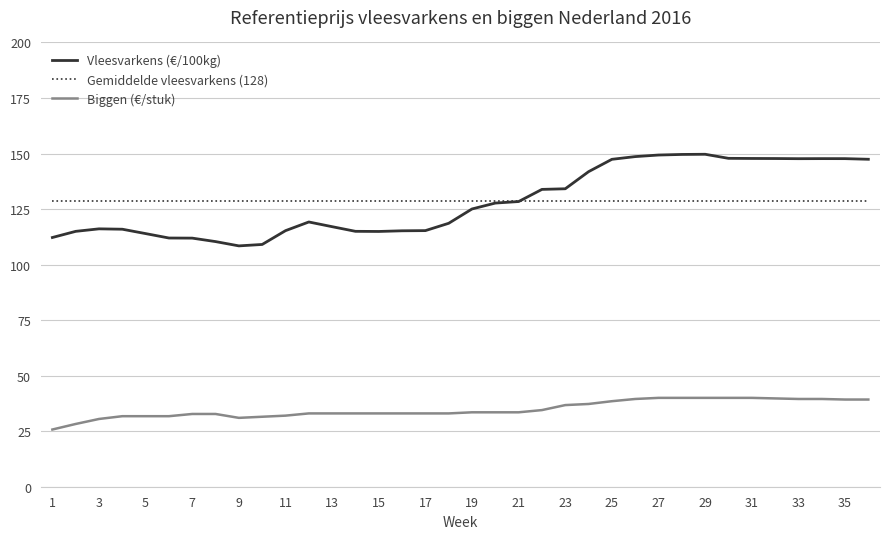

What is the value of the Vleesvarkens (€/100kg) point at the 35th from the left?

147.7